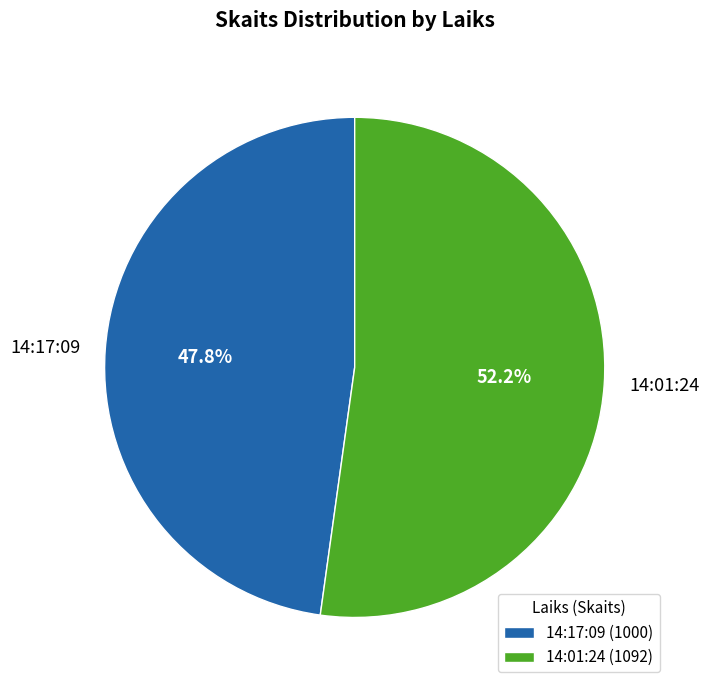

What is the total percentage of 14:01:24 and 14:17:09?

100.0%